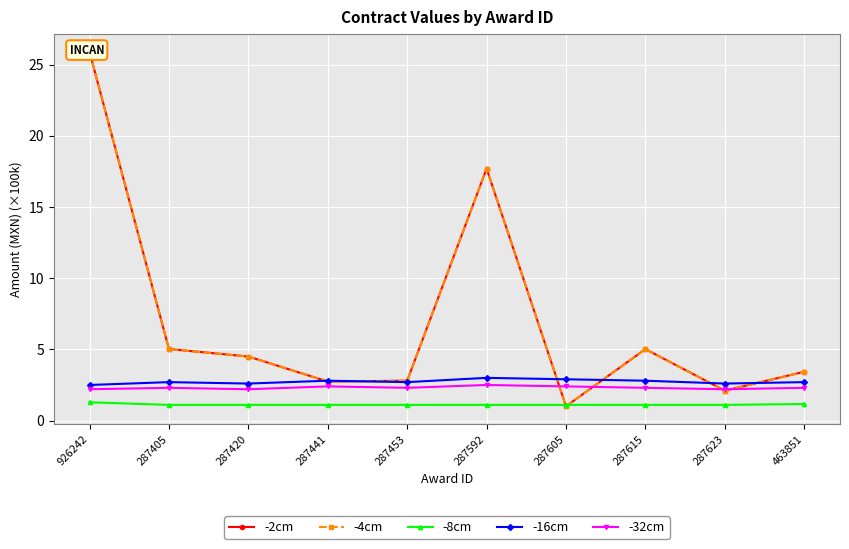

At 287405, list the series in order from largest to smallest.

-2cm, -4cm, -16cm, -32cm, -8cm